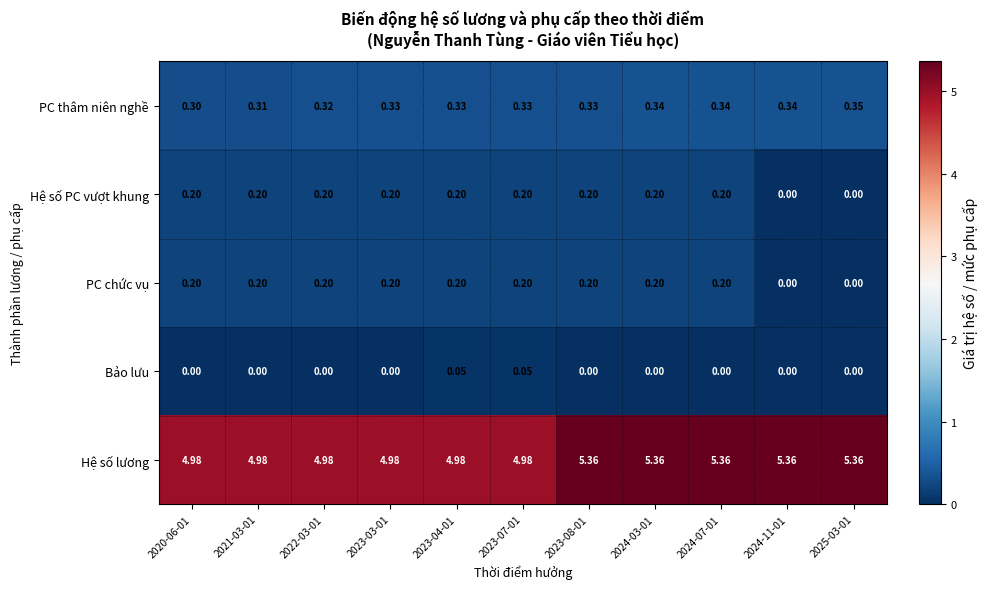

Which series has the widest spread of values?

Hệ số lương